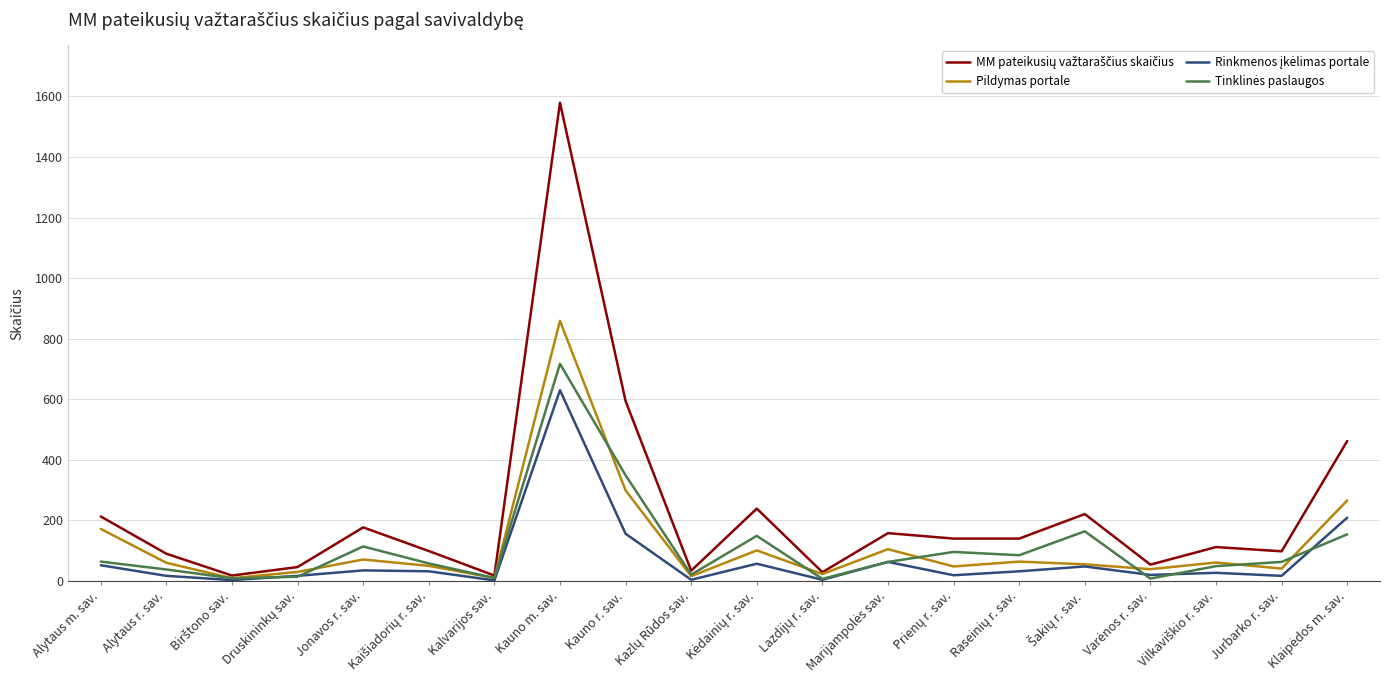

What is the greatest value displayed?

1579